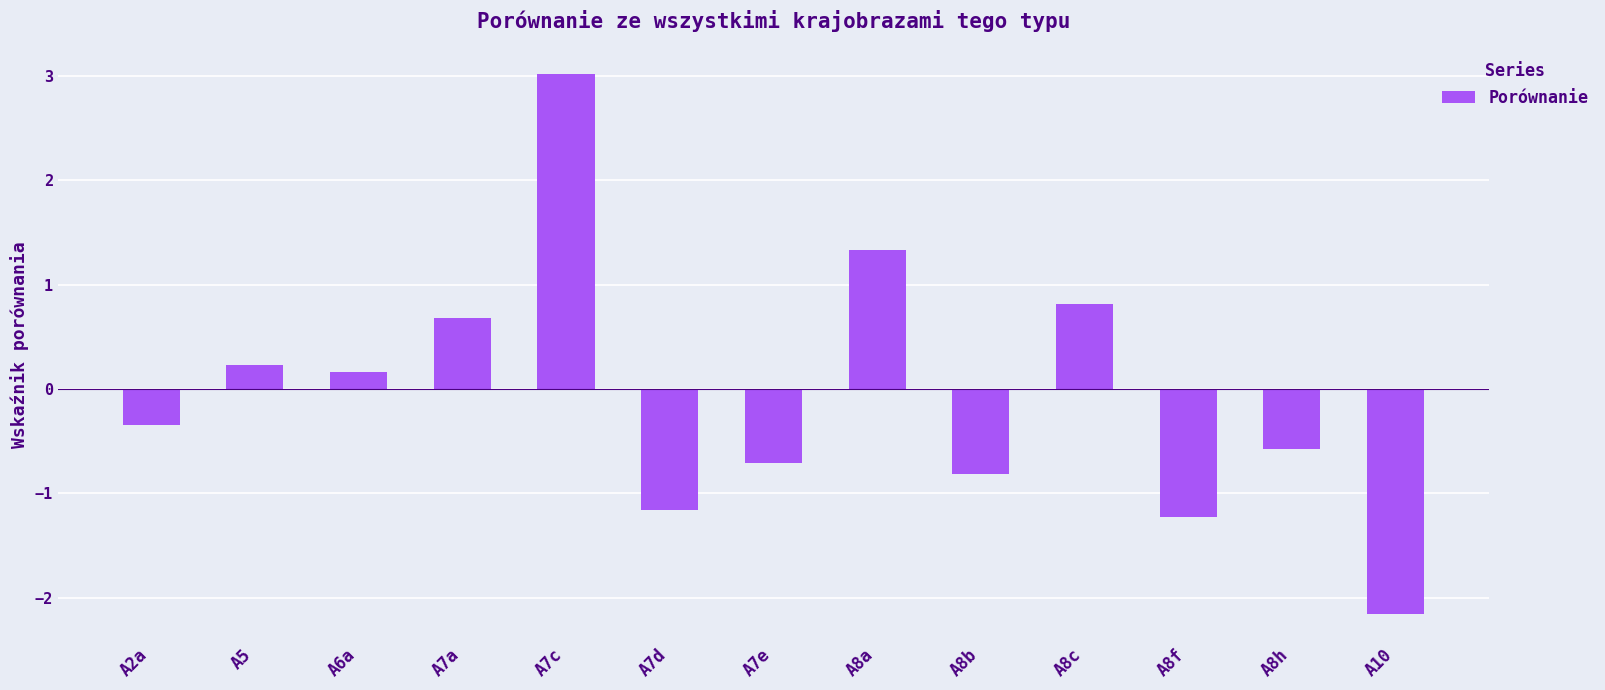

Is it true that the value at A7e is -1.0?

False